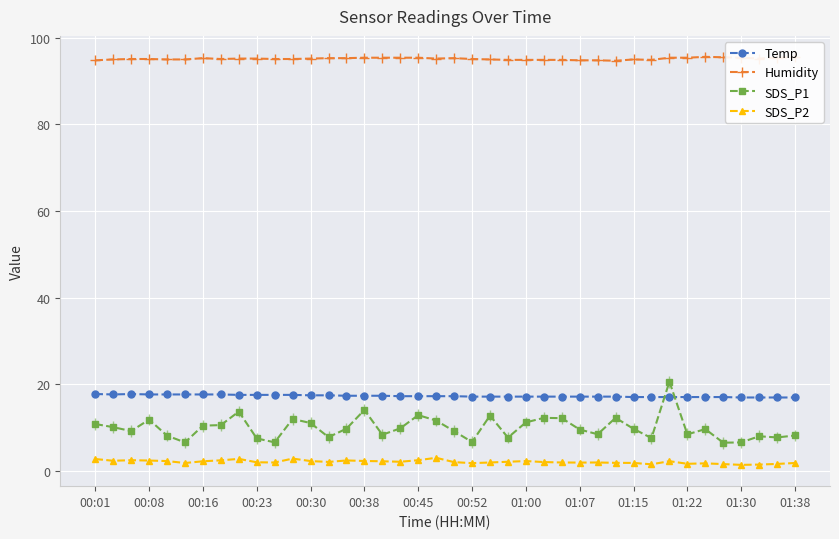

True or false: Temp and SDS_P2 intersect in this chart.

False